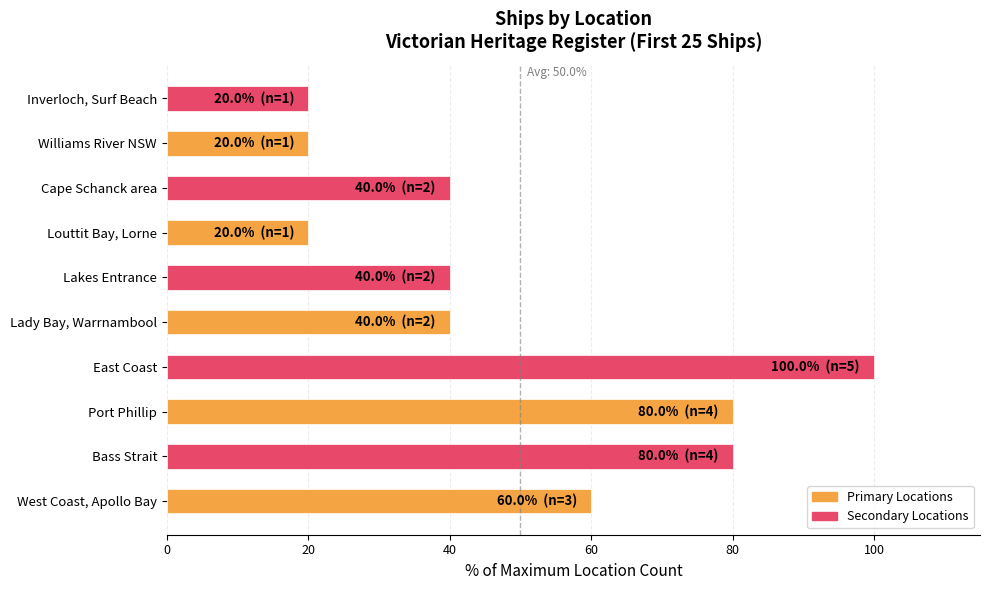

Which has a higher value, Cape Schanck area or Williams River NSW?

Cape Schanck area